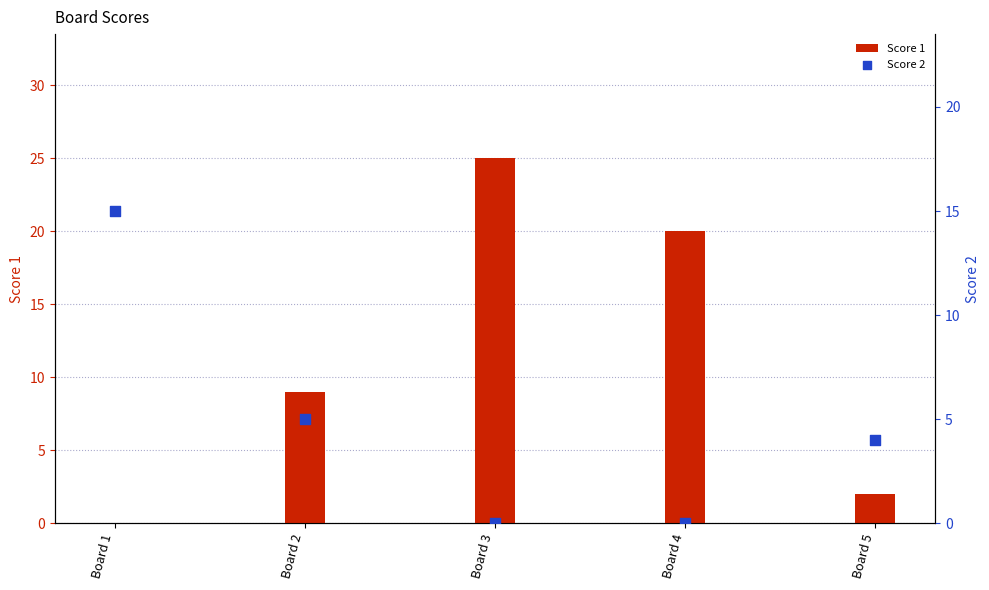

Which series reaches the minimum Y coordinate?

Score 1